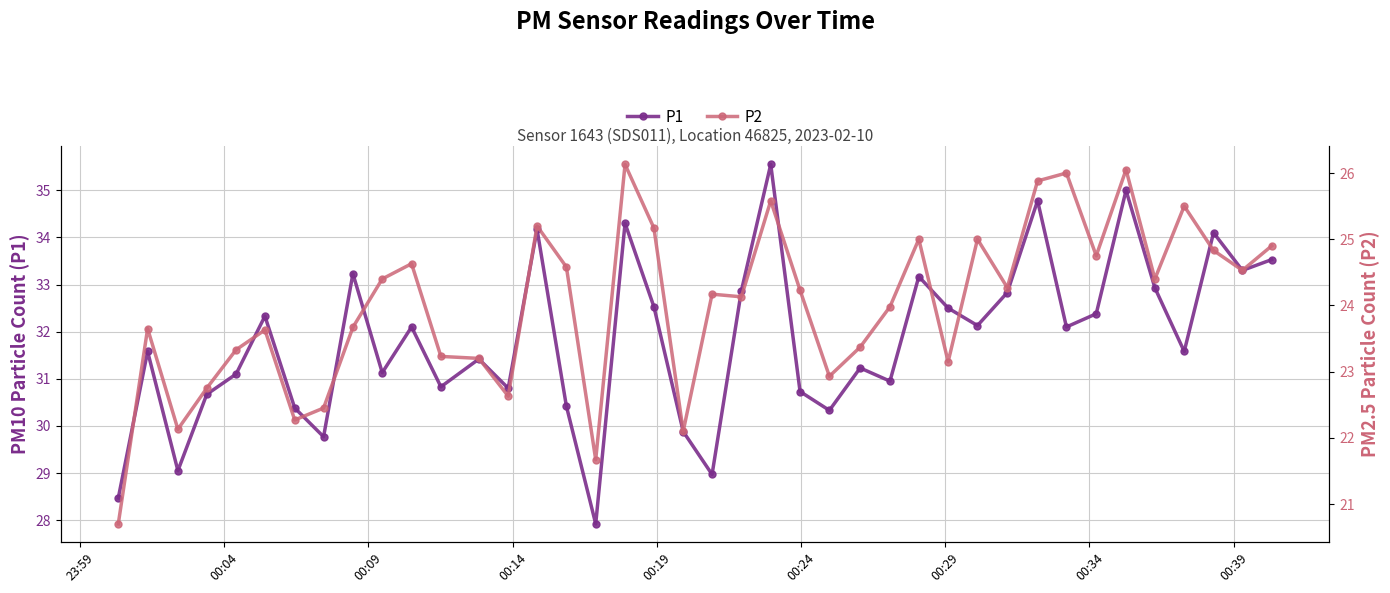

At how many categories does at least one series exceed 28?

39